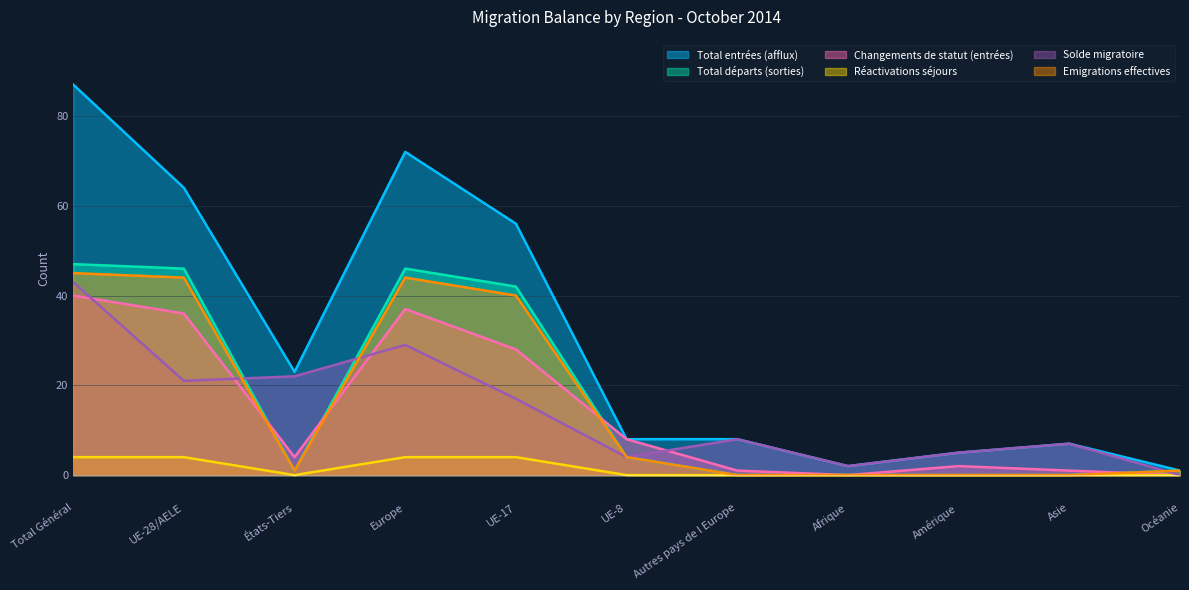

How many lines are shown in the chart?

6